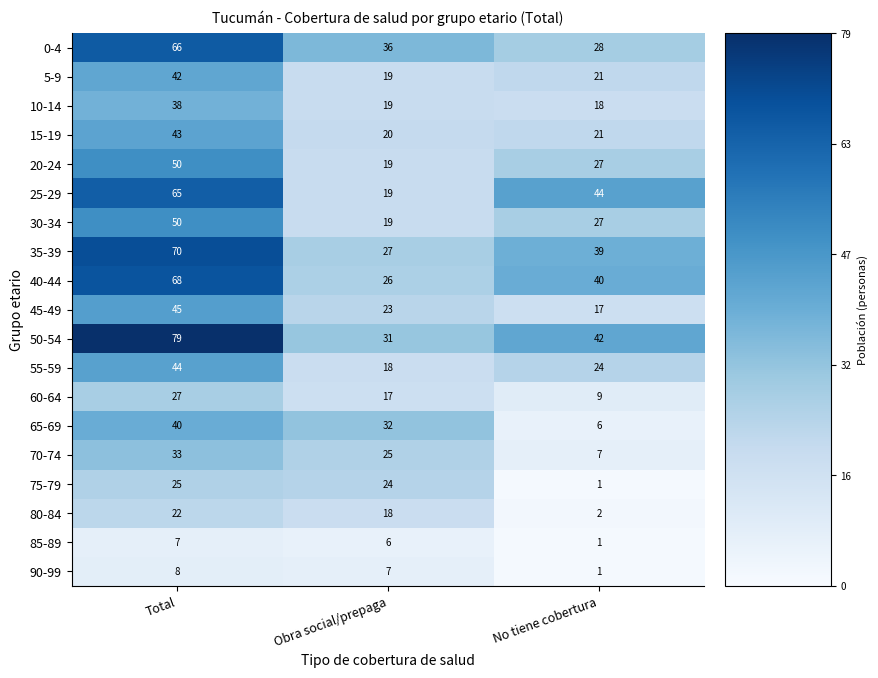

What is the average value of the 80-84 series?

14